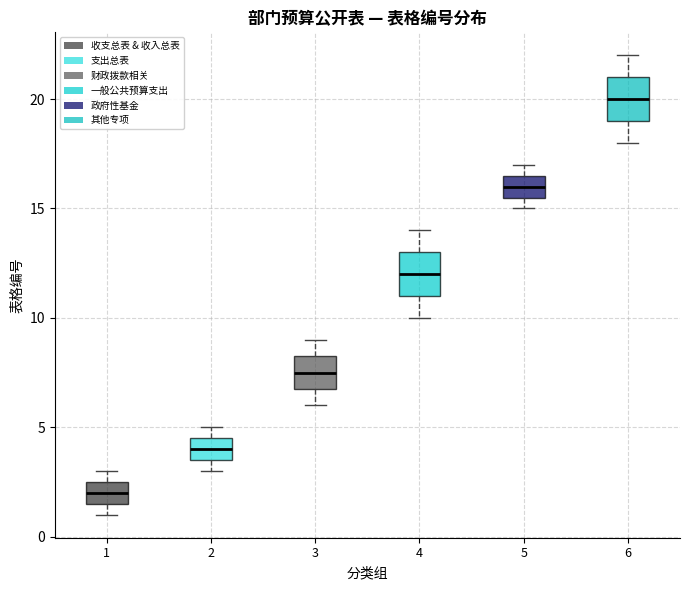

Reading left to right, read every box against the y-axis: the position of its median line, the range the box covers, and the ends of its whiskers. The values are not printed on the chart, so give them approximately, as read against the axis.

1: median 2.0, box 1.5 to 2.5, whiskers 1.0 to 3.0
2: median 4.0, box 3.5 to 4.5, whiskers 3.0 to 5.0
3: median 7.5, box 7.0 to 8.5, whiskers 6.0 to 9.0
4: median 12.0, box 11.0 to 13.0, whiskers 10.0 to 14.0
5: median 16.0, box 15.5 to 16.5, whiskers 15.0 to 17.0
6: median 20.0, box 19.0 to 21.0, whiskers 18.0 to 22.0